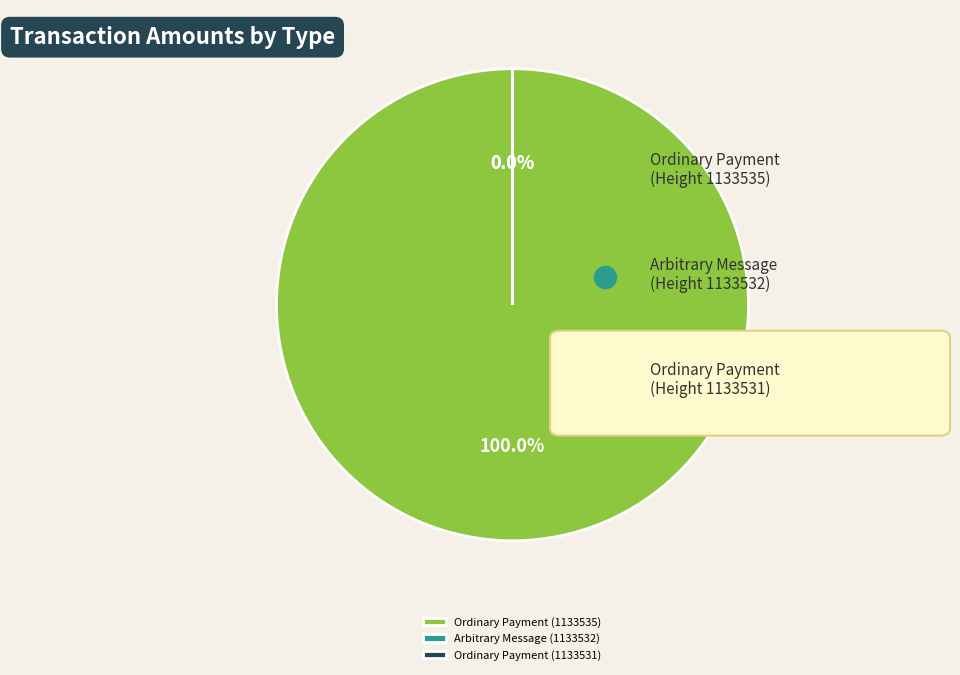

To the nearest percent, what is the average slice percentage?

33%